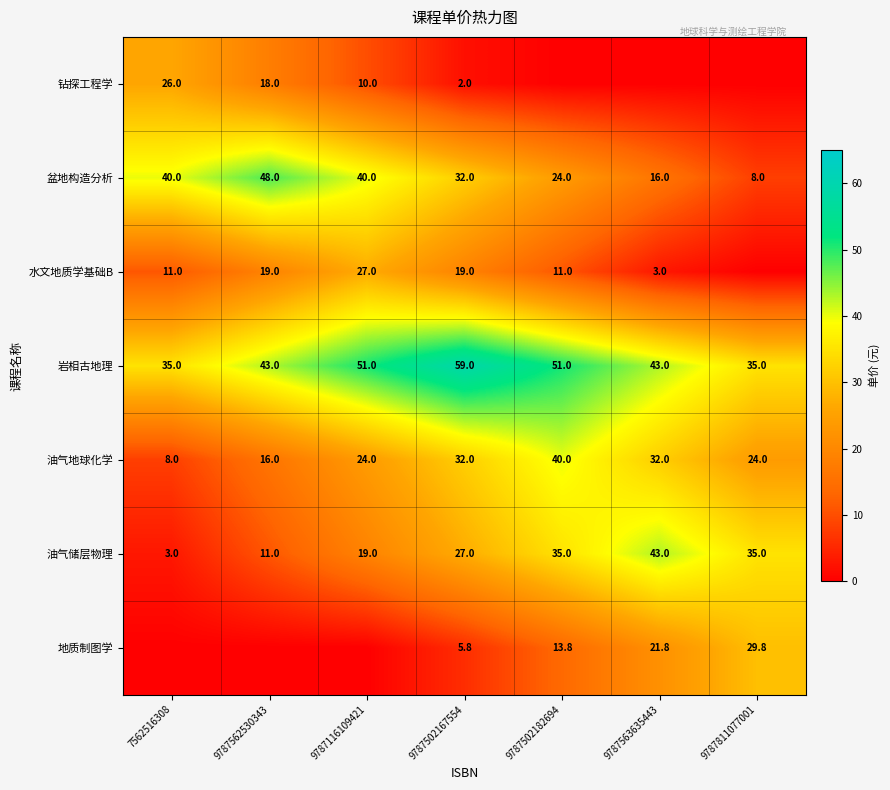

Between 9787116109421 and 9787502167554, which is larger?

9787116109421